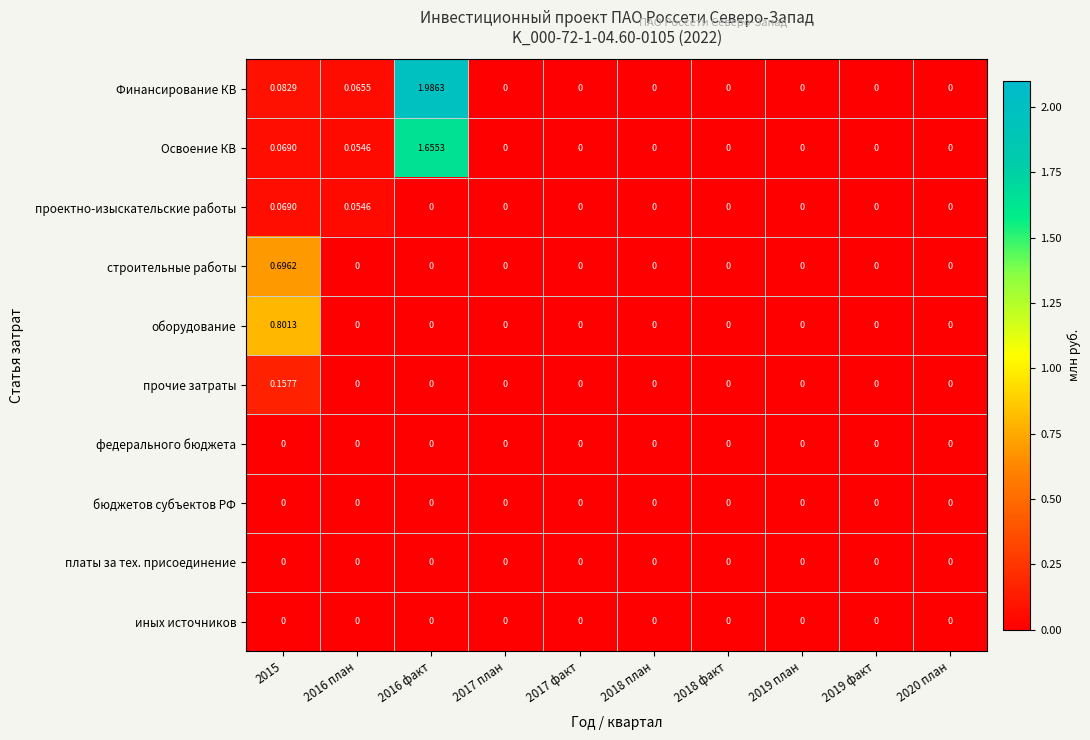

Which series has the largest total across all categories?

Финансирование КВ